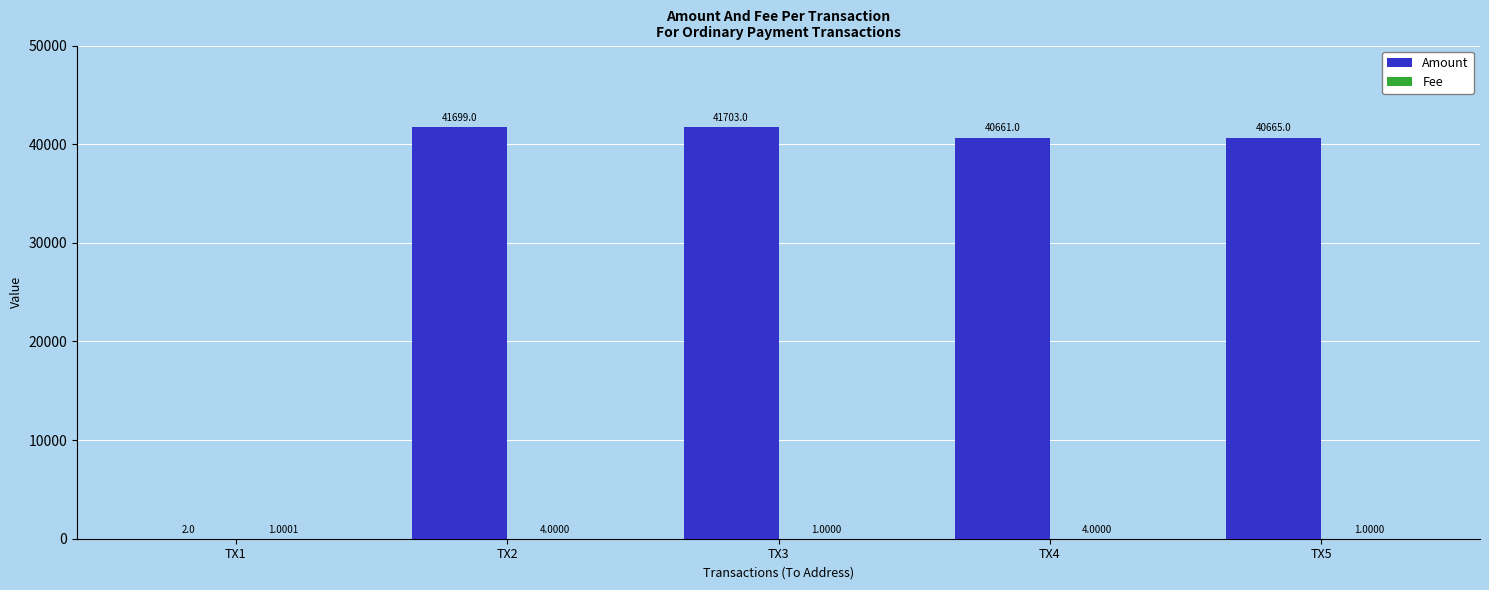

Which series changed the most between TX1 and TX3?

Amount